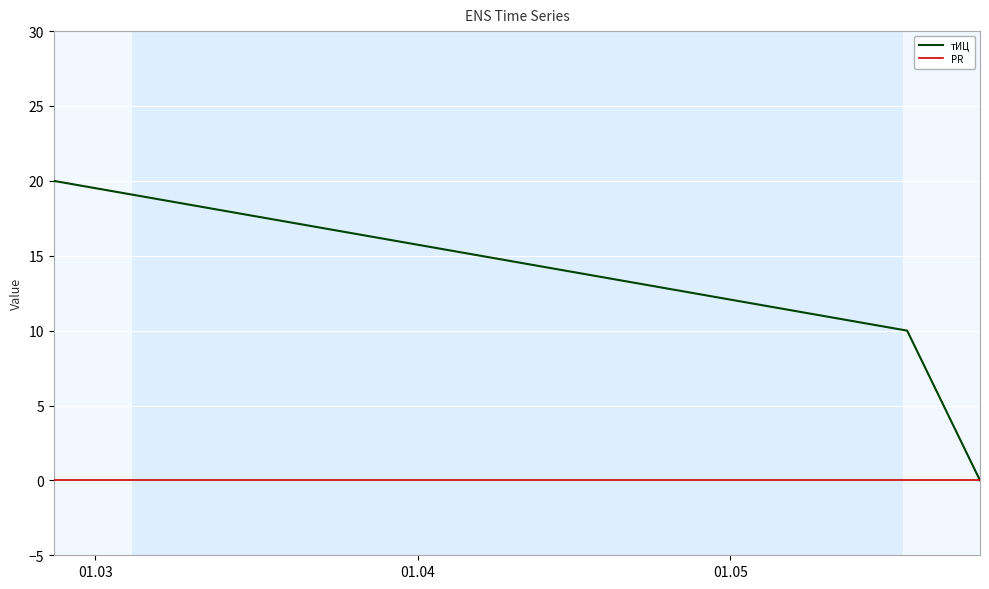

Which series has the largest range (max minus min)?

тИЦ